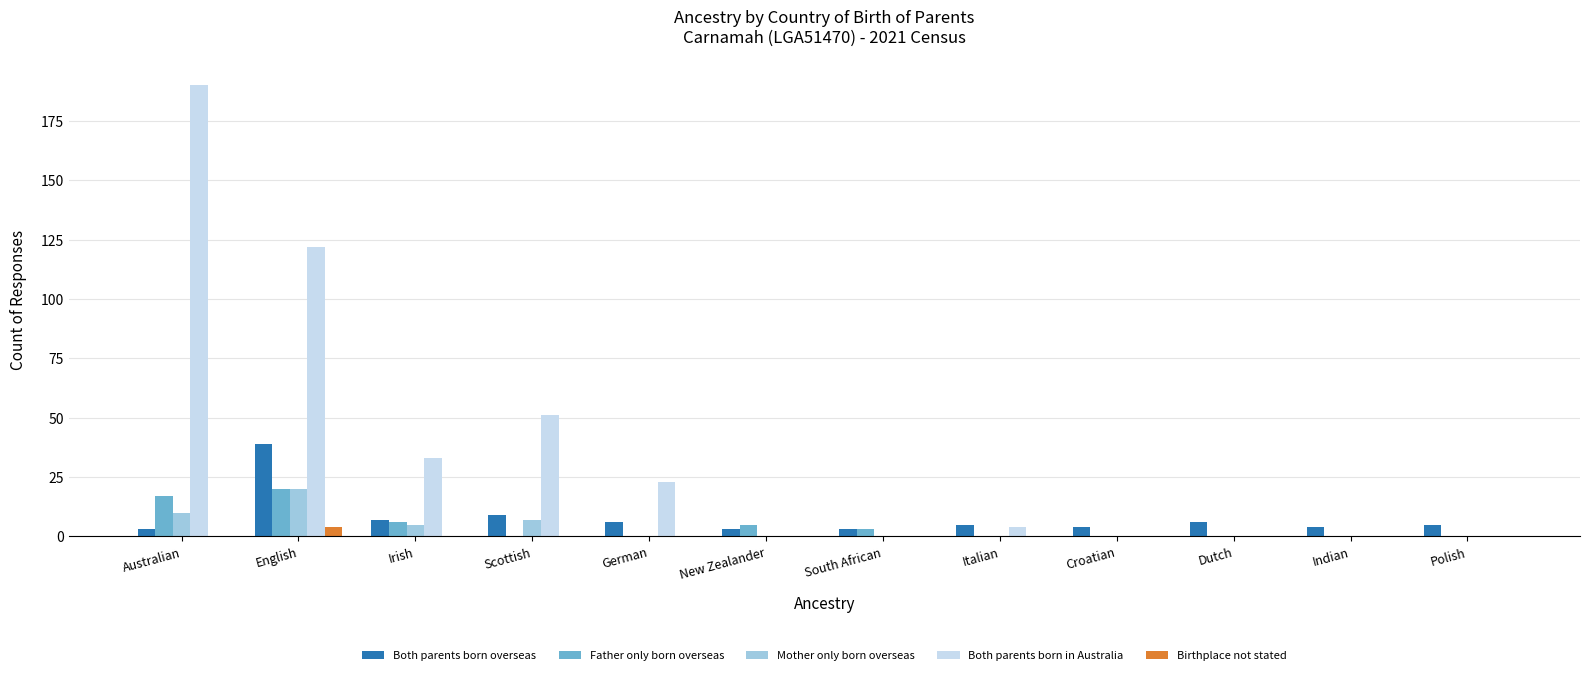

Which label corresponds to the largest value in the chart?

Australian